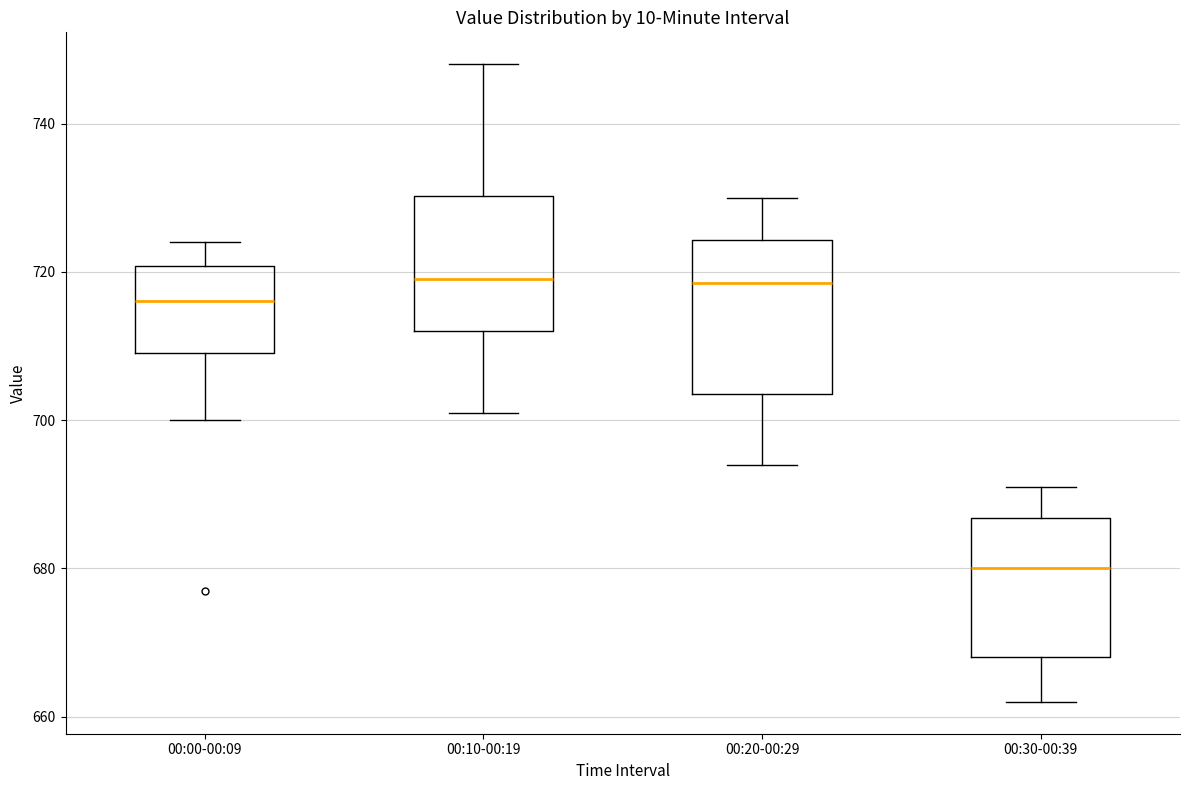

Which box has the lowest median line?

00:30-00:39